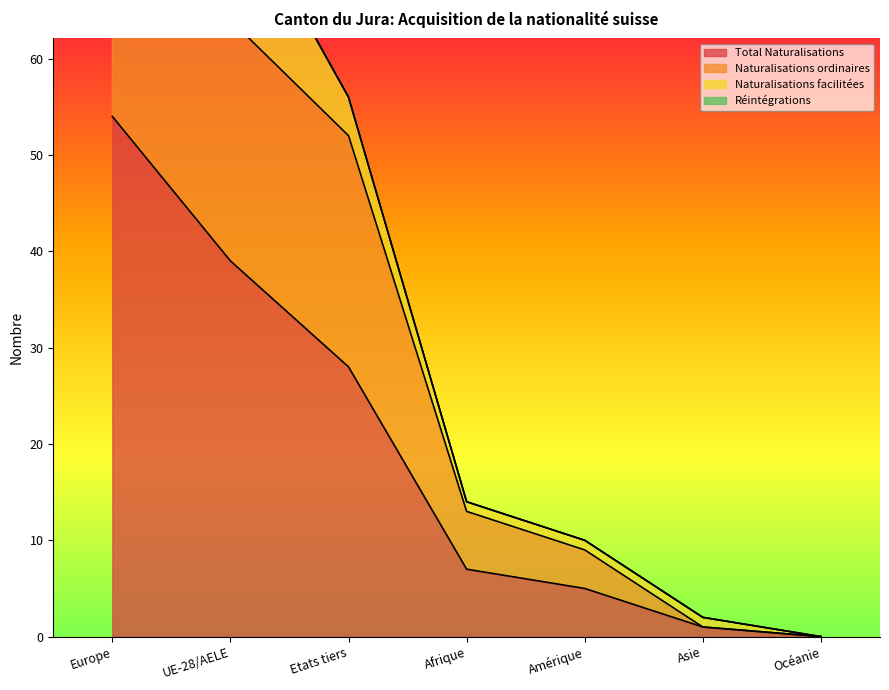

True or false: Naturalisations ordinaires and Total Naturalisations cross at least once.

False